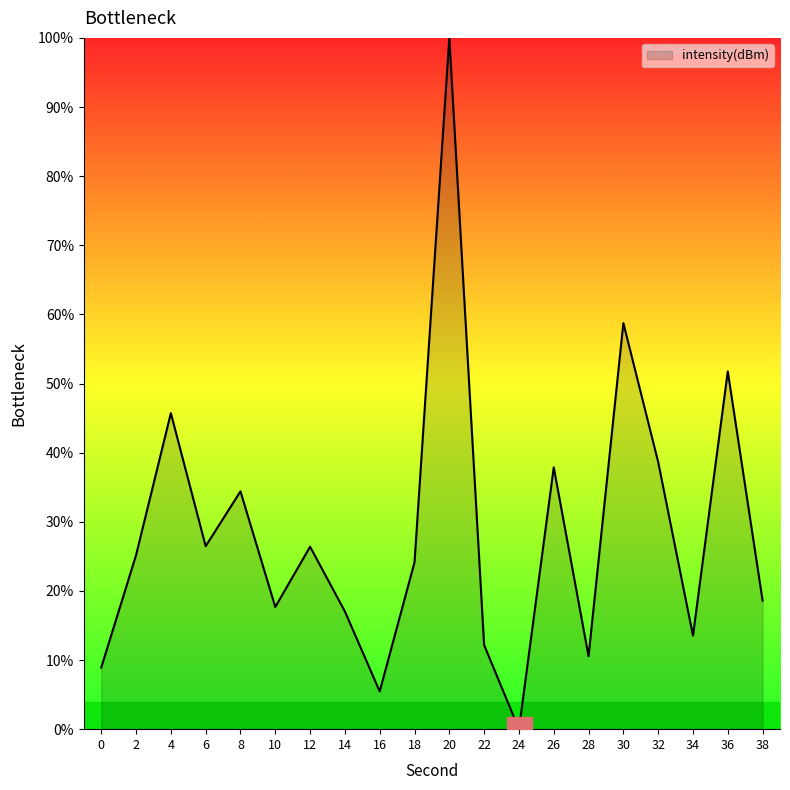

Is it true that the value at 32 is 59.5?

False